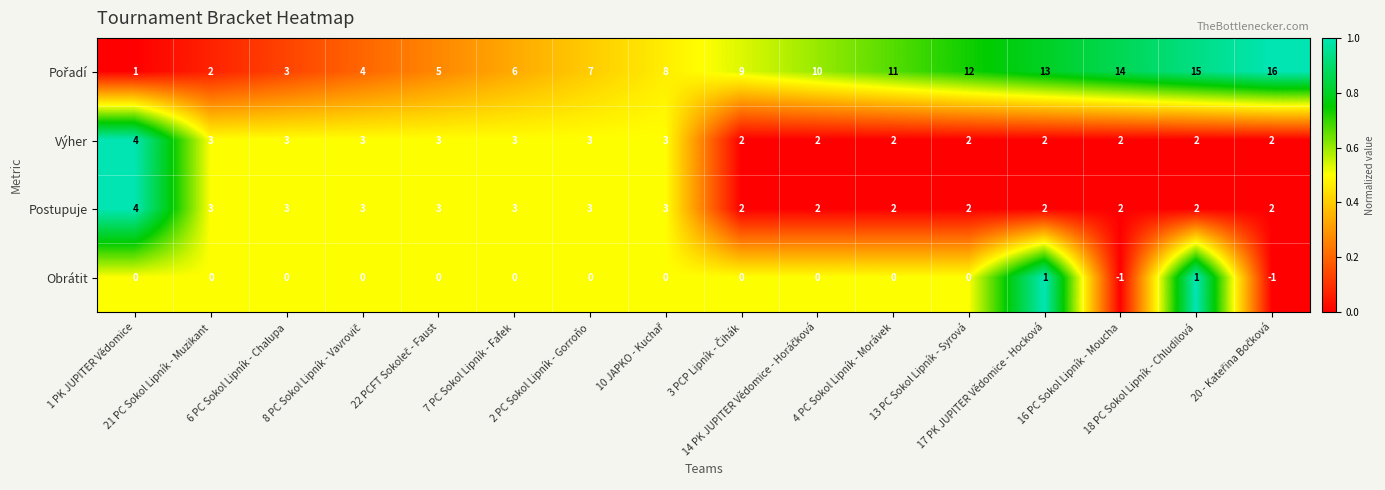

How many Výher values are between 2 and 3?

15